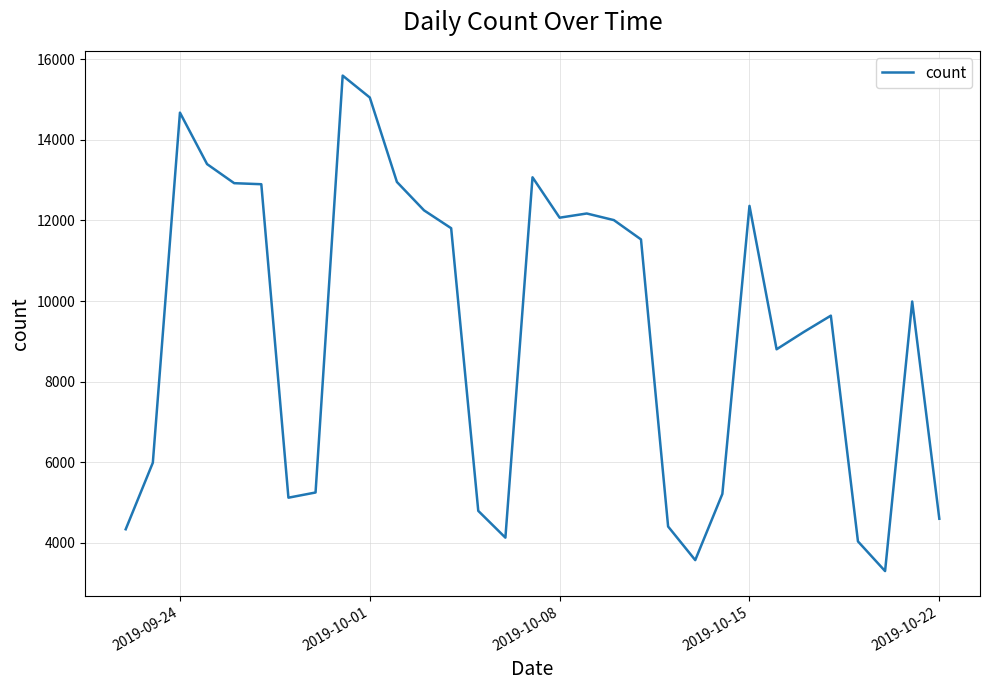

What is the difference between the maximum and minimum values?

12289